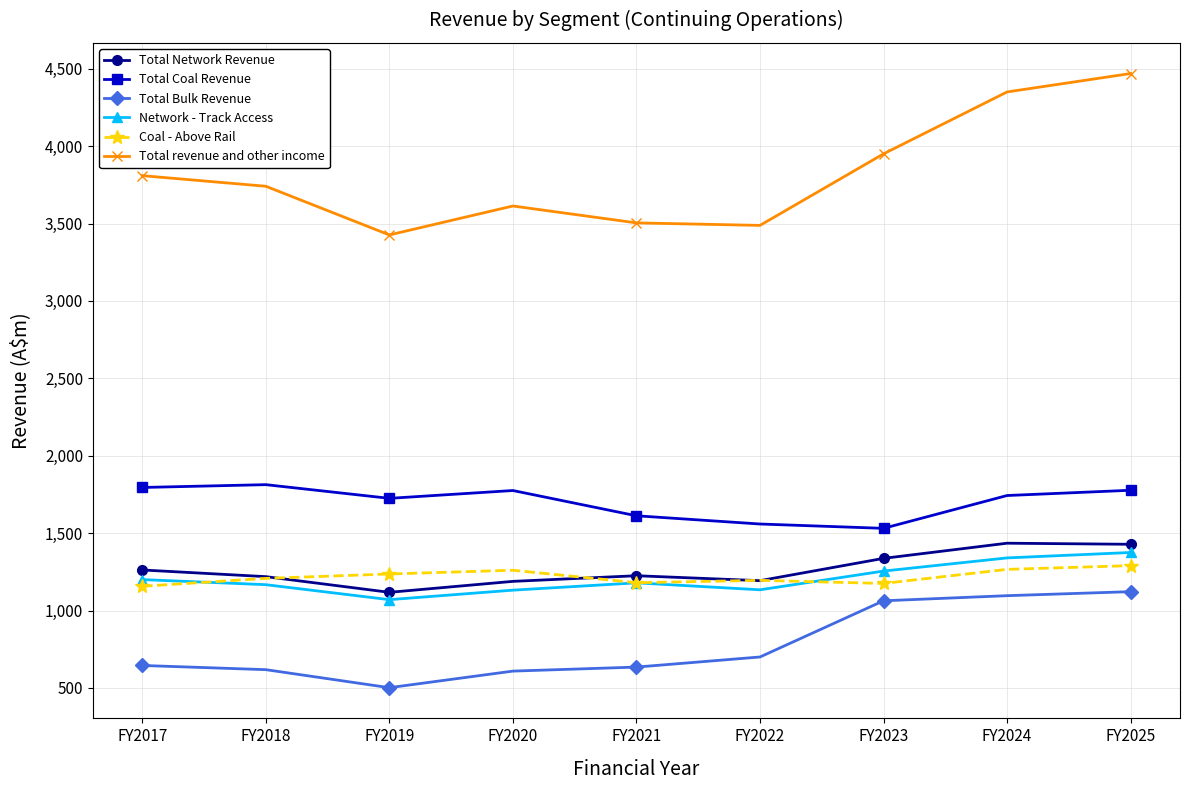

The Total revenue and other income series shows 6297.9 at FY2021. True or false?

False